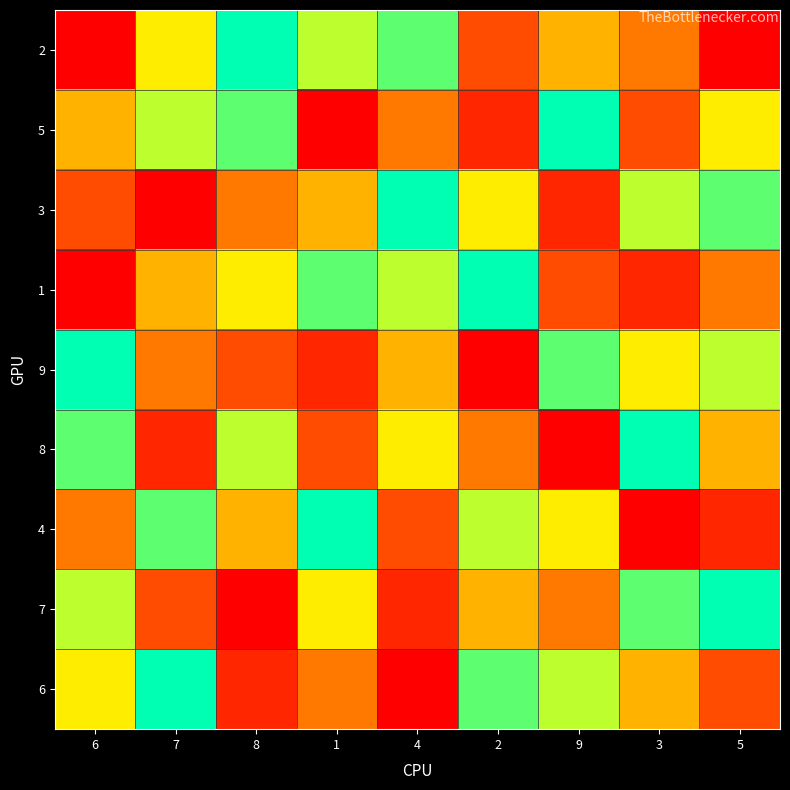

Between 5 and 9, which is larger?

9